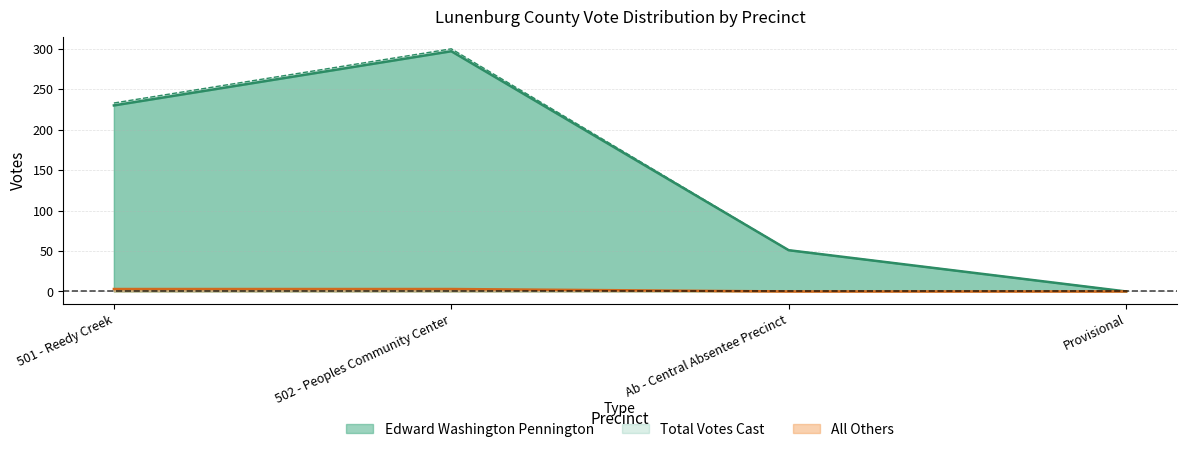

What is the difference between the maximum and minimum values in the Edward Washington Pennington series?

297